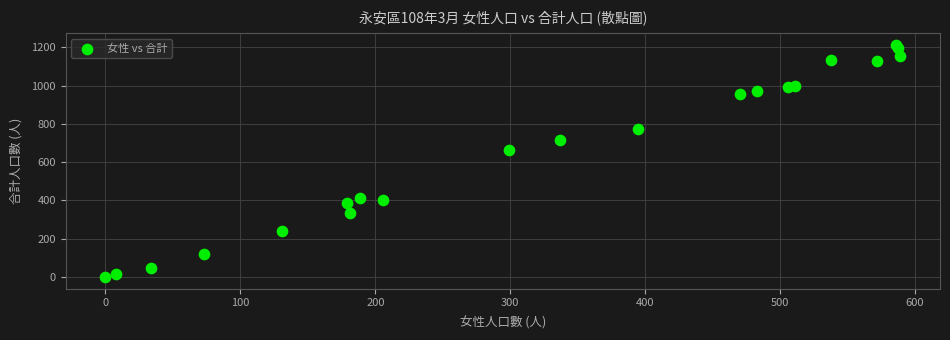

What Y value in the scatter plot is closest to 607?

665